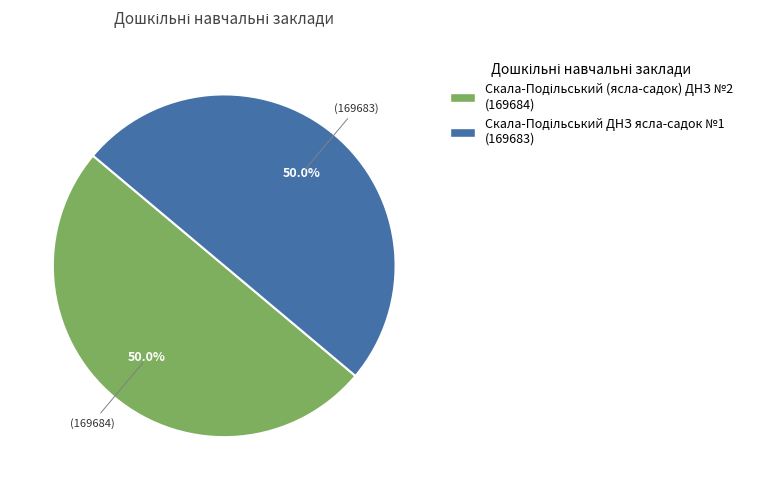

True or false: Скала-Подільський (ясла-садок) ДНЗ №2 accounts for 50% of the total.

True